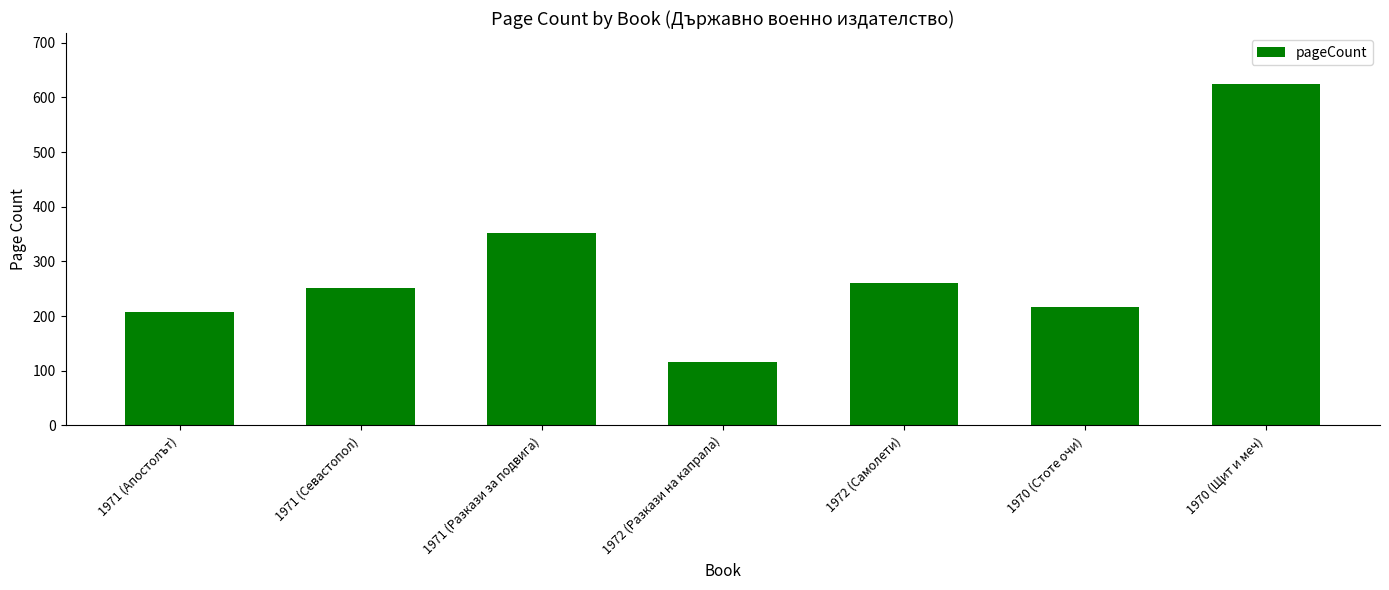

What is the smallest value displayed?

116